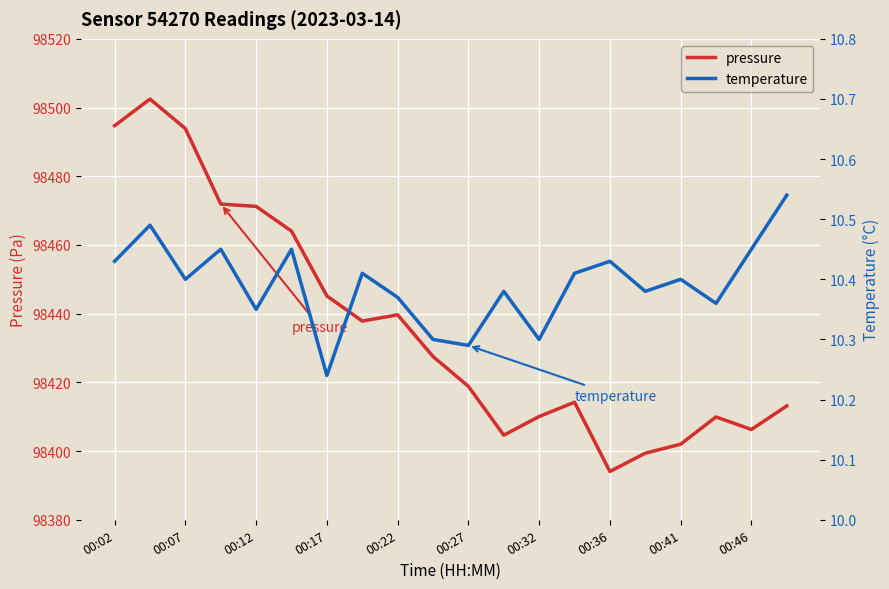

Reading left to right, what are all the values shown in this chart?

pressure: 98494.7	98502.5	98493.9	98471.9	98471.2	98464.0	98445.2	98437.8	98439.7	98427.5	98418.8	98404.6	98410.1	98414.2	98394.1	98399.4	98402.0	98409.9	98406.3	98413.1
temperature: 10.4	10.5	10.4	10.4	10.3	10.4	10.2	10.4	10.4	10.3	10.3	10.4	10.3	10.4	10.4	10.4	10.4	10.4	10.4	10.5